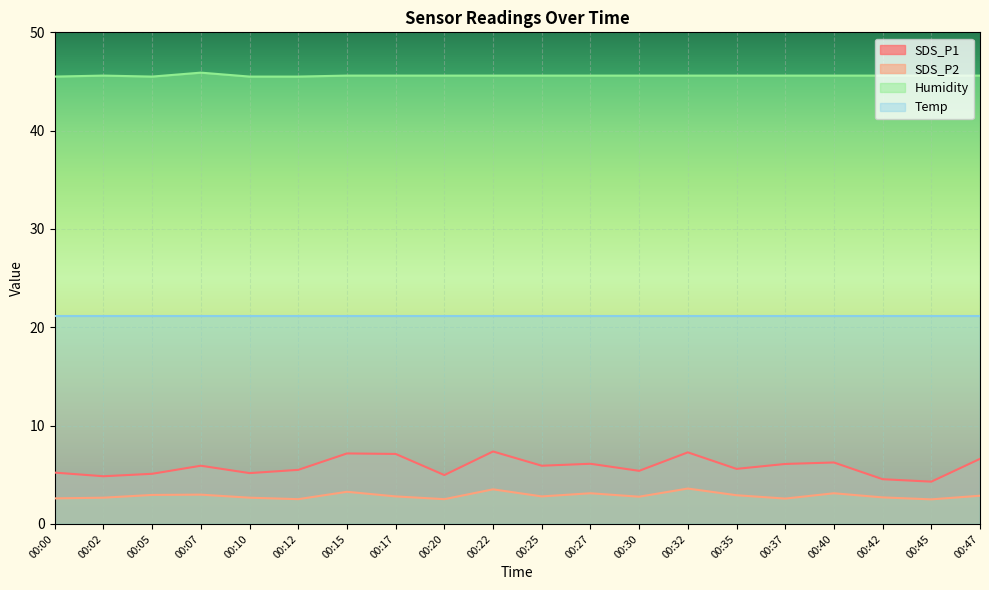

What value does the SDS_P2 series have at 00:12?

2.5